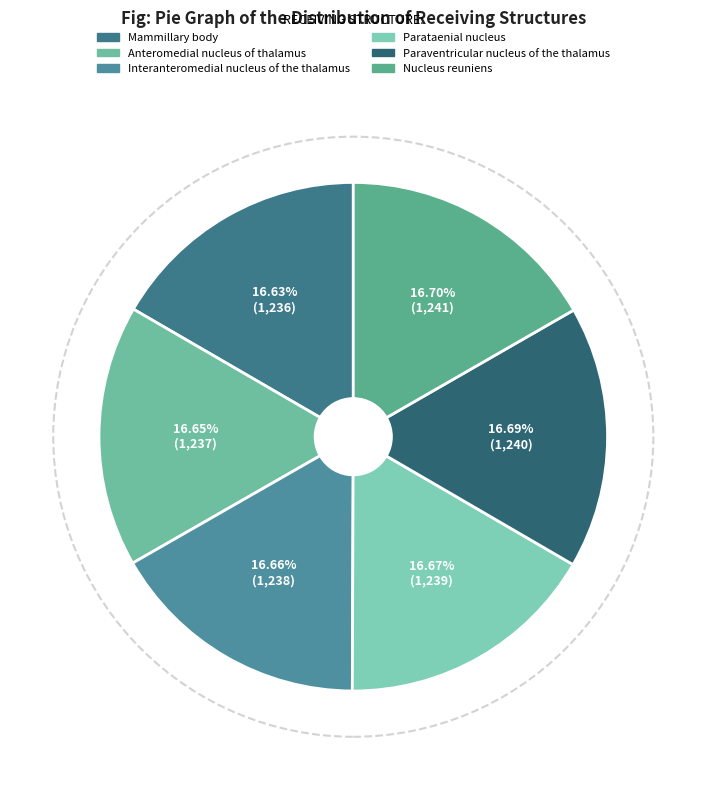

What is the change in value from Mammillary body to Anteromedial nucleus of thalamus?

+1